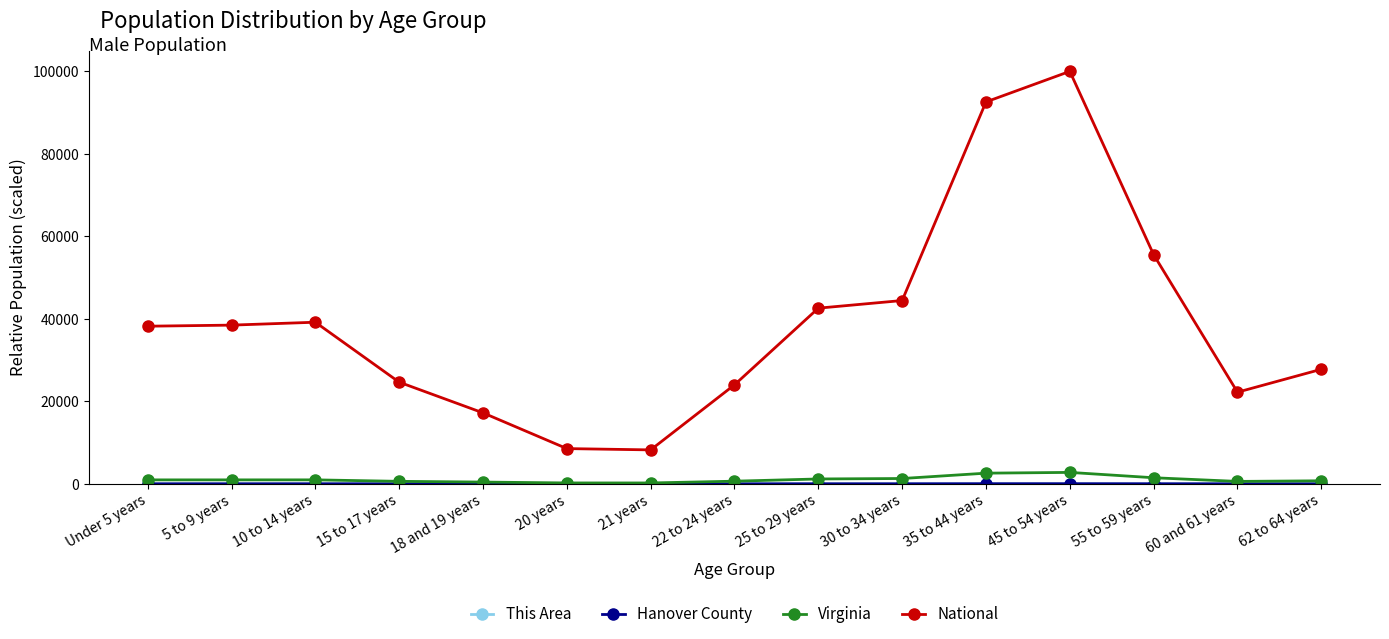

The value of National at 22 to 24 years is 24009.8. True or false?

True